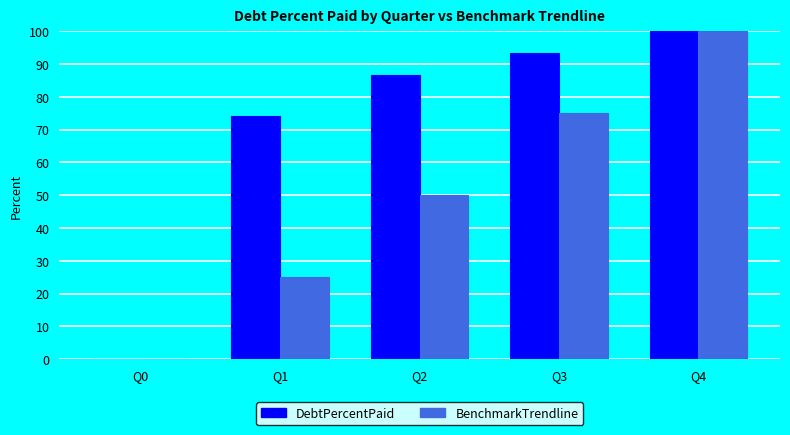

True or false: BenchmarkTrendline has a value of 100.0 at Q4.

True